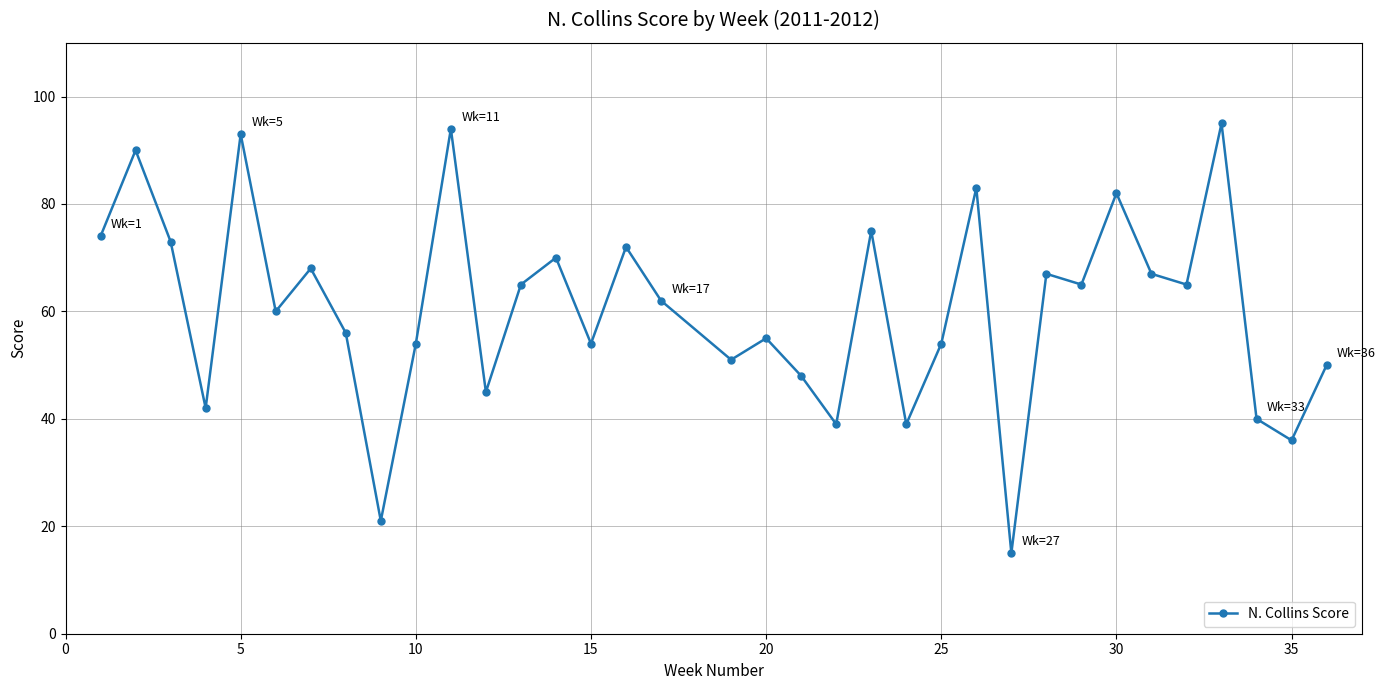

What is the value of the 7th point from the left?

68